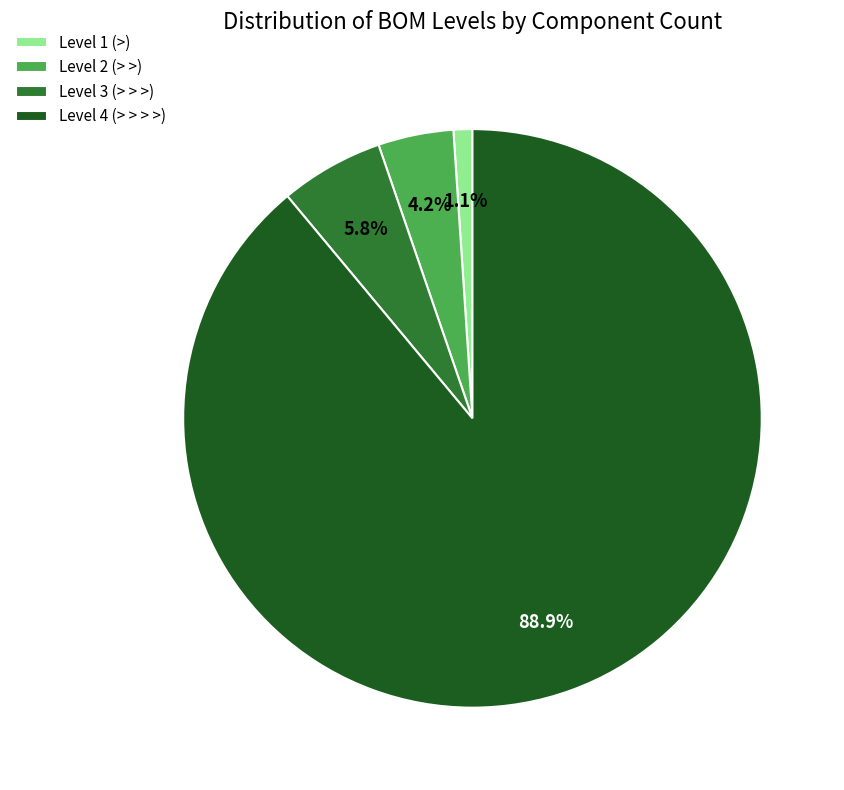

Between Level 2 (> >) and Level 1 (>), which is larger?

Level 2 (> >)